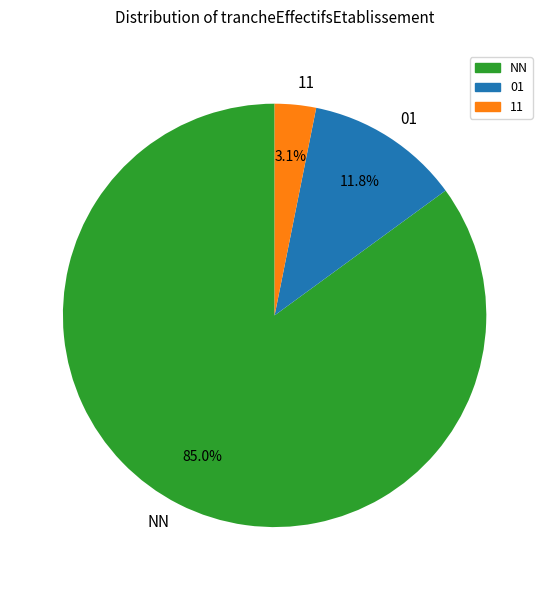

Approximately how many times larger is the value at 01 compared to 11?

3.8